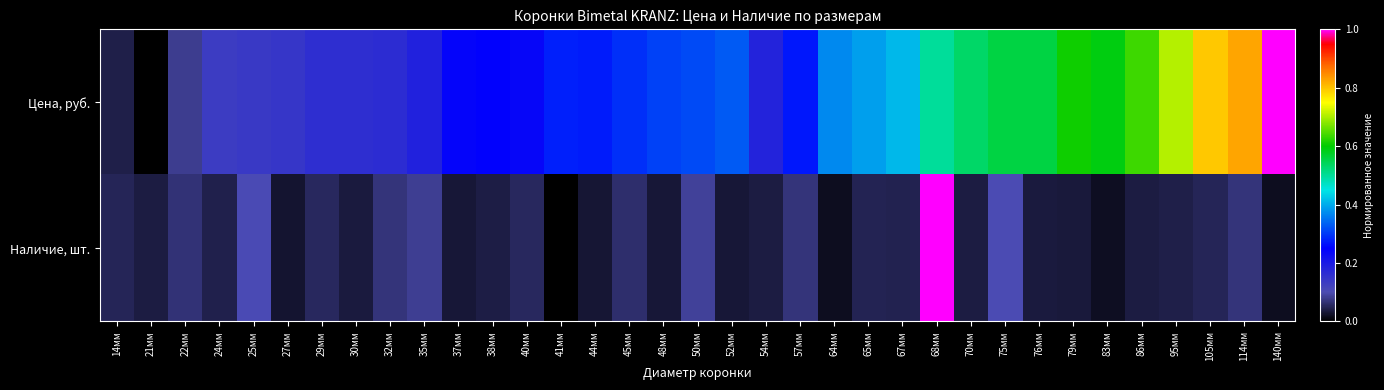

Rank the series at 54мм from highest to lowest value.

Цена, руб., Наличие, шт.